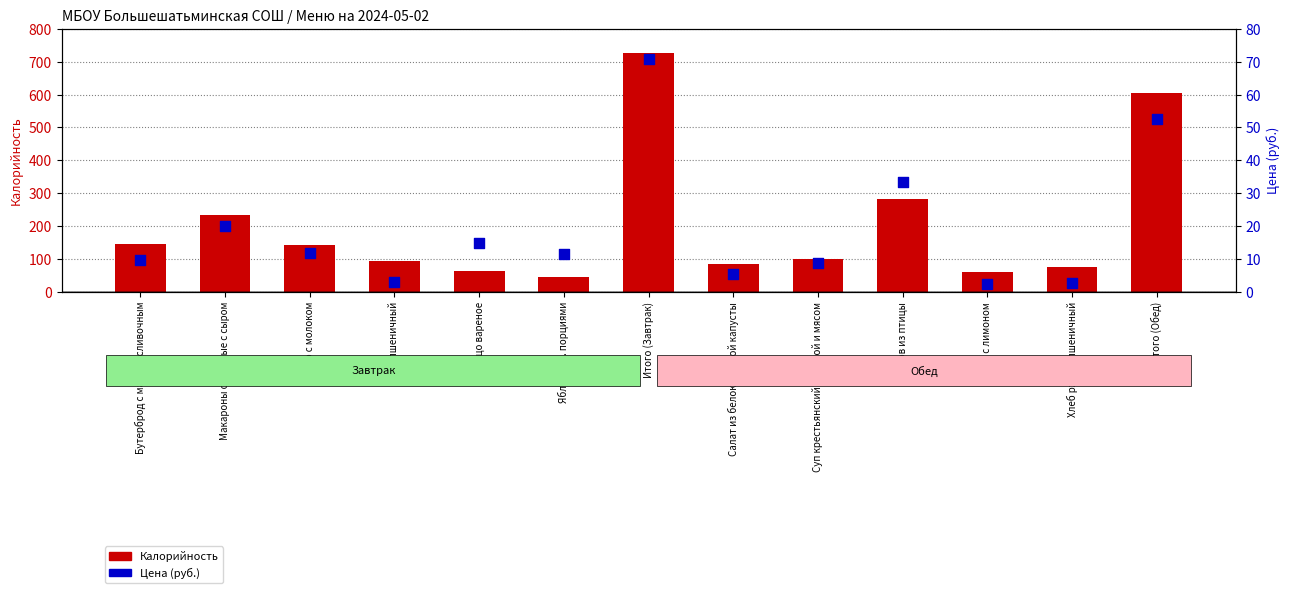

Which series reaches the minimum Y coordinate?

Цена (руб.)